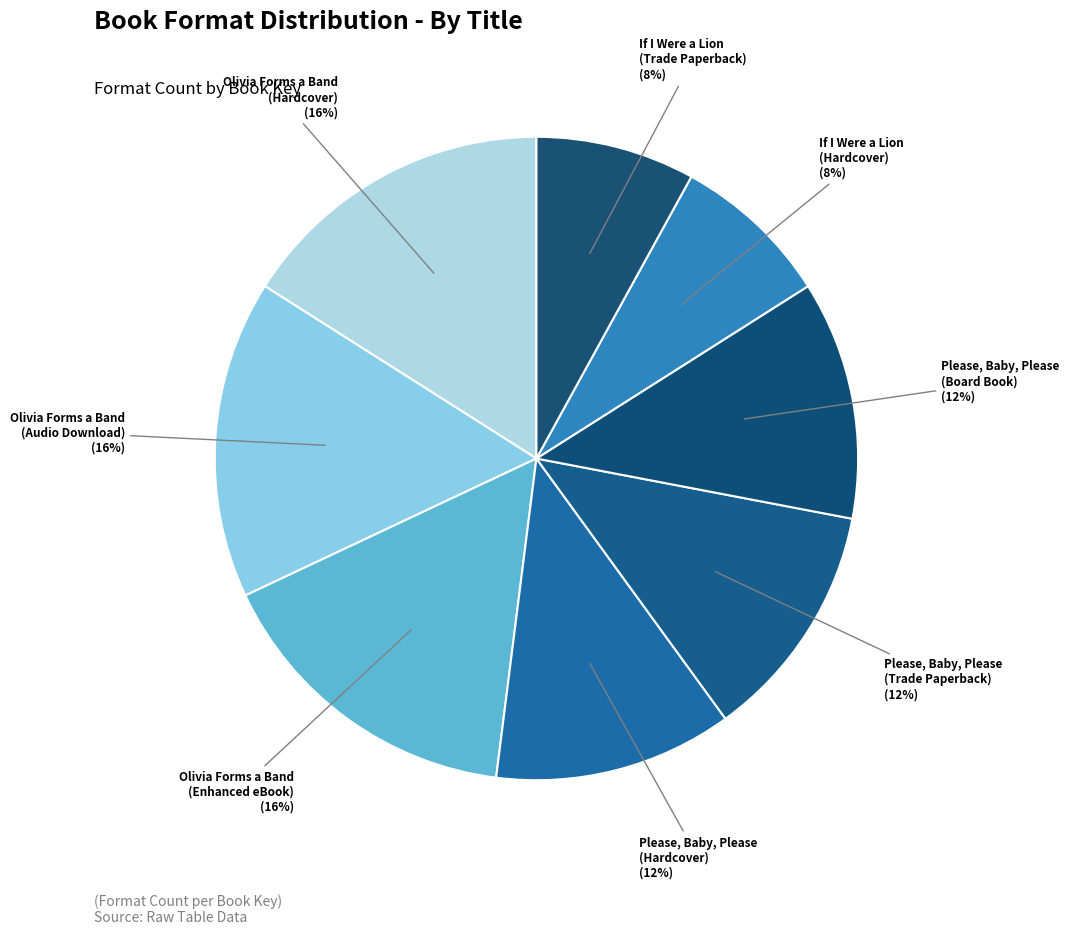

Rank the categories by value from highest to lowest.

Olivia Forms a Band
(Hardcover), Olivia Forms a Band
(Audio Download), Olivia Forms a Band
(Enhanced eBook), Please, Baby, Please
(Hardcover), Please, Baby, Please
(Trade Paperback), Please, Baby, Please
(Board Book), If I Were a Lion
(Hardcover), If I Were a Lion
(Trade Paperback)